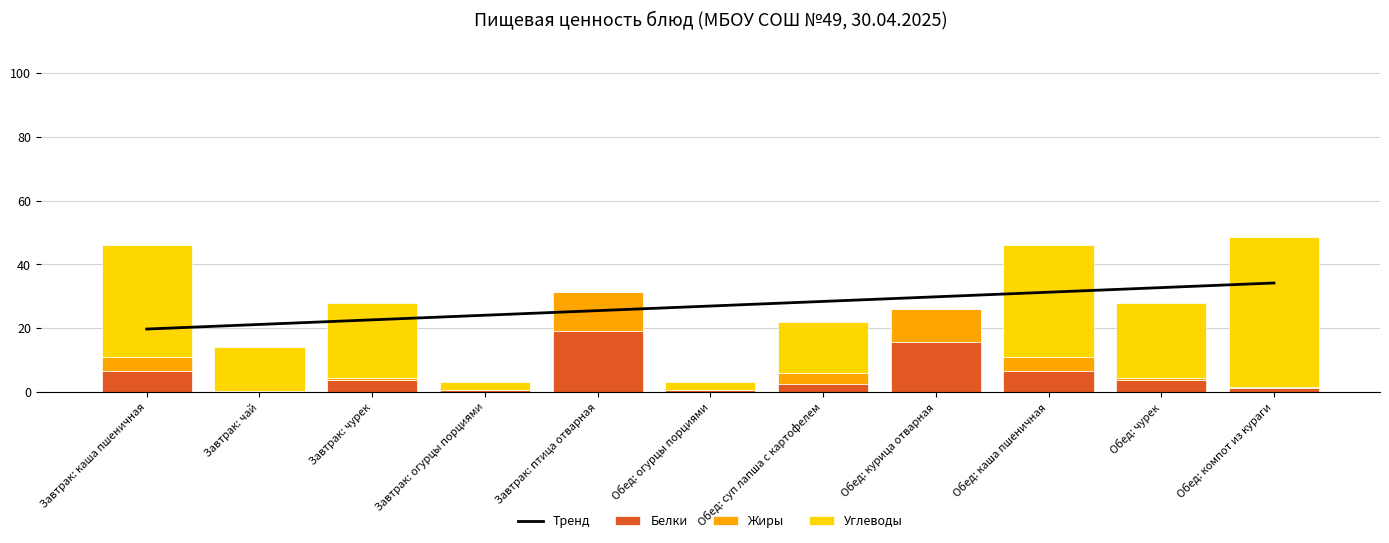

Reading right to left, what are all the values shown in this chart?

Тренд: Обед: компот из кураги=34.2	Обед: чурек=32.7	Обед: каша пшеничная=31.3	Обед: курица отварная=29.9	Обед: суп лапша с картофелем=28.4	Обед: огурцы порциями=27.0	Завтрак: птица отварная=25.5	Завтрак: огурцы порциями=24.1	Завтрак: чурек=22.6	Завтрак: чай=21.2	Завтрак: каша пшеничная=19.7
Белки: Обед: компот из кураги=1.2	Обед: чурек=3.8	Обед: каша пшеничная=6.6	Обед: курица отварная=15.8	Обед: суп лапша с картофелем=2.6	Обед: огурцы порциями=0.7	Завтрак: птица отварная=19.0	Завтрак: огурцы порциями=0.7	Завтрак: чурек=3.8	Завтрак: чай=0.2	Завтрак: каша пшеничная=6.6
Жиры: Обед: компот из кураги=0.3	Обед: чурек=0.5	Обед: каша пшеничная=4.4	Обед: курица отварная=10.2	Обед: суп лапша с картофелем=3.4	Обед: огурцы порциями=0.1	Завтрак: птица отварная=12.2	Завтрак: огурцы порциями=0.1	Завтрак: чурек=0.5	Завтрак: чай=0.0	Завтрак: каша пшеничная=4.4
Углеводы: Обед: компот из кураги=47.3	Обед: чурек=23.6	Обед: каша пшеничная=35.3	Обед: курица отварная=0.0	Обед: суп лапша с картофелем=16.0	Обед: огурцы порциями=2.3	Завтрак: птица отварная=0.0	Завтрак: огурцы порциями=2.3	Завтрак: чурек=23.6	Завтрак: чай=14.0	Завтрак: каша пшеничная=35.3